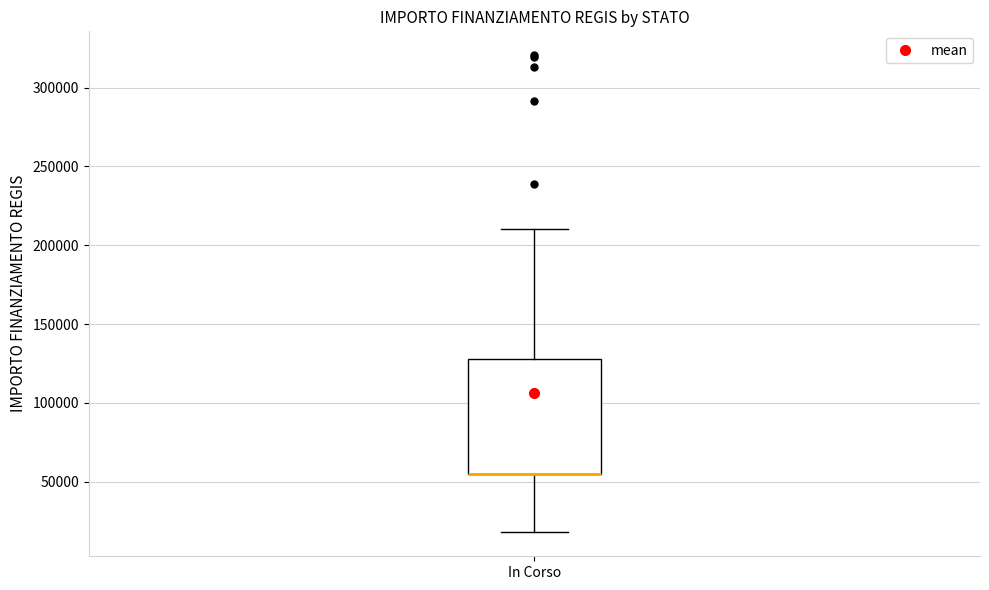

Transcribe this box plot: give where the median line is, the range the box spans, and where the two whiskers end, as read against the y-axis. The values are not printed on the chart, so give them approximately, as read against the axis.

median 55000 (drawn on the box's lower edge), box 55000 to 130000, whiskers 20000 to 210000